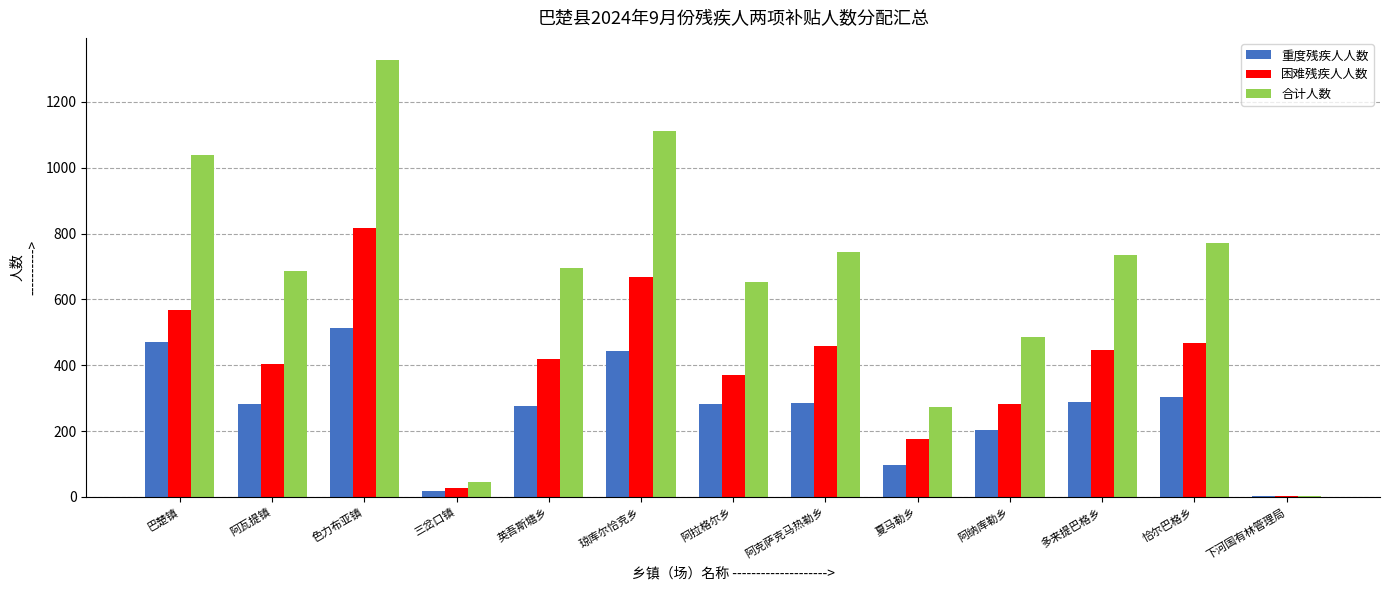

What is the average value of the 合计人数 series?

659